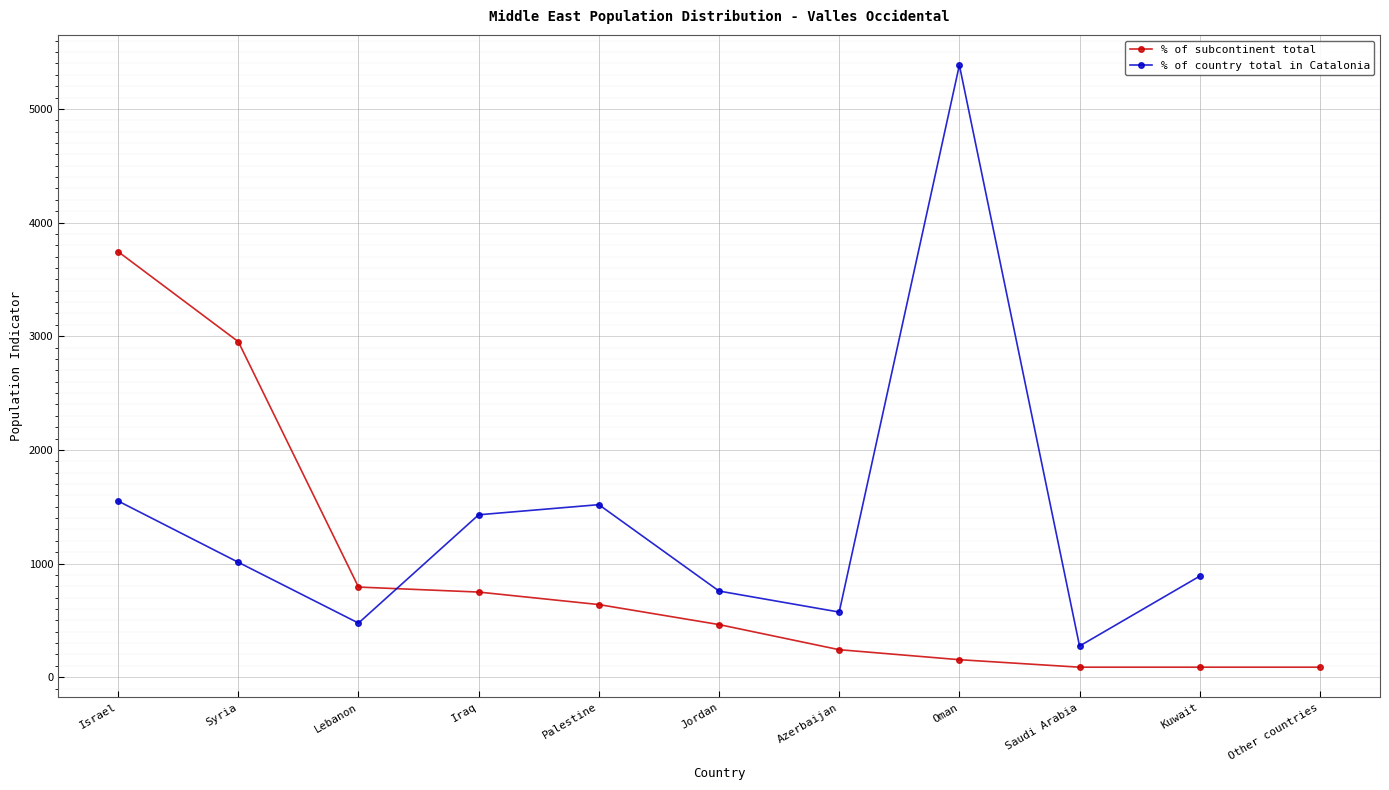

True or false: % of subcontinent total has more than 2 points higher than both neighbors.

False